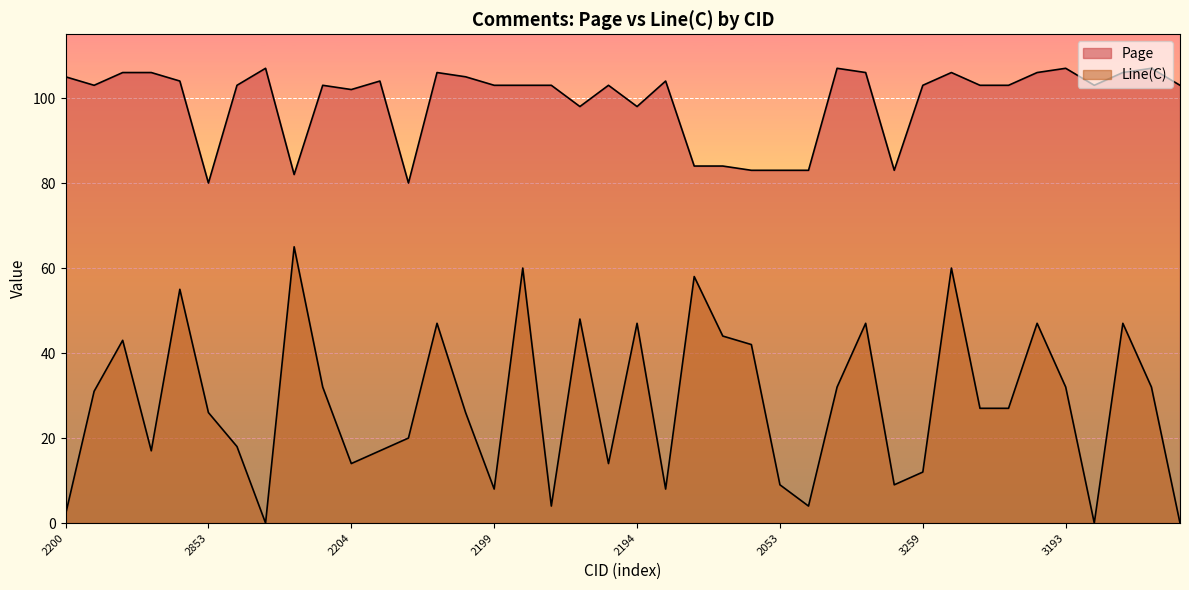

What is the average value of the Line(C) series?

28